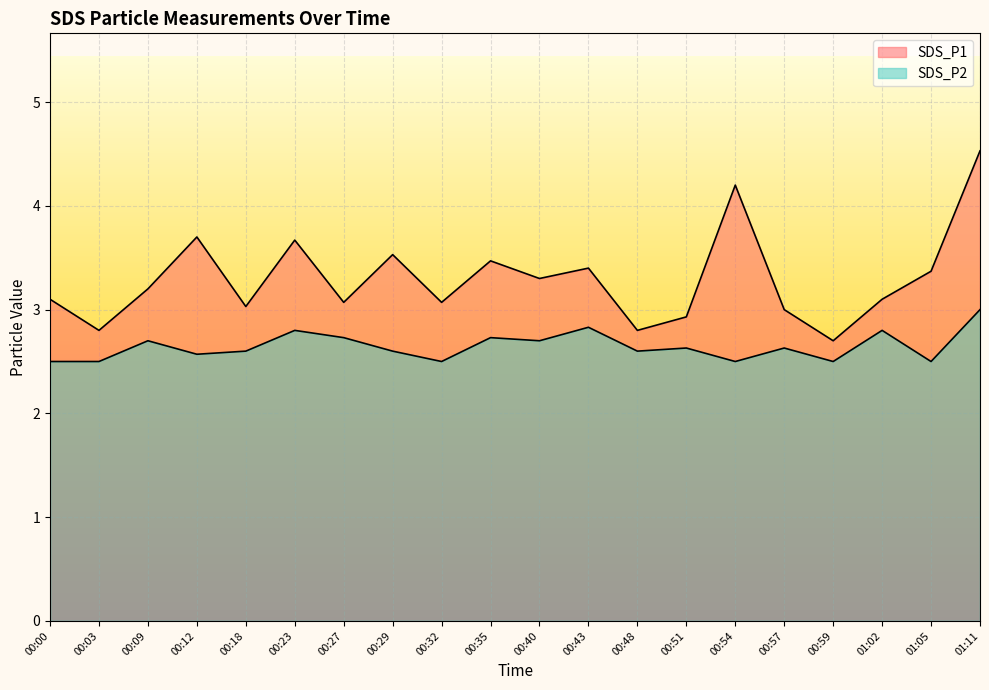

Reading left to right, extract all data points from this chart.

SDS_P1: 3.1	2.8	3.2	3.7	3.0	3.7	3.1	3.5	3.1	3.5	3.3	3.4	2.8	2.9	4.2	3.0	2.7	3.1	3.4	4.5
SDS_P2: 2.5	2.5	2.7	2.6	2.6	2.8	2.7	2.6	2.5	2.7	2.7	2.8	2.6	2.6	2.5	2.6	2.5	2.8	2.5	3.0